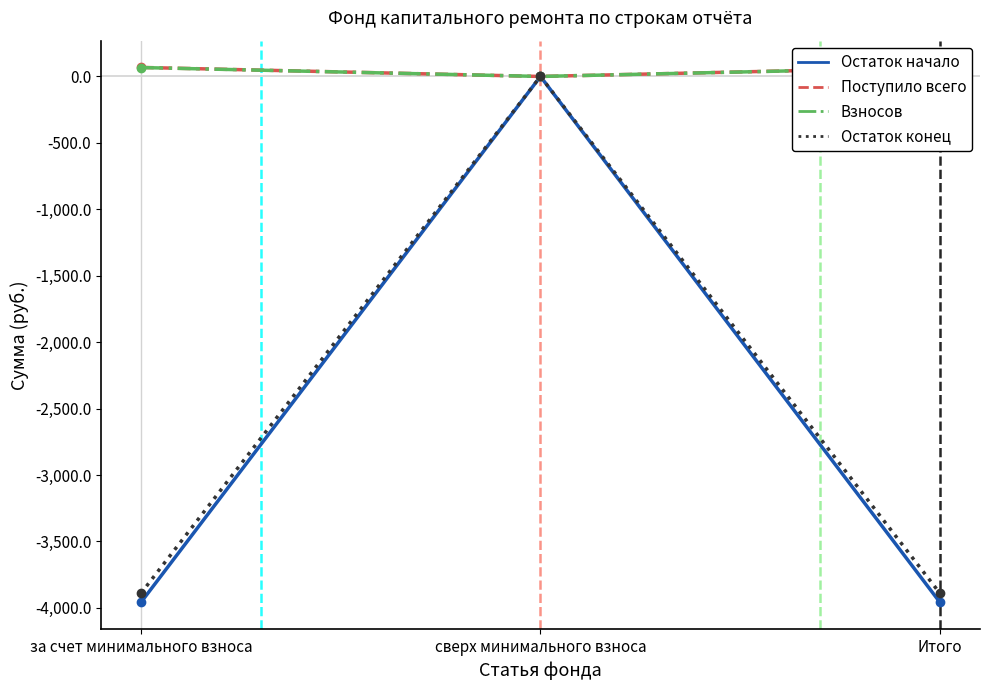

List the series in order of their peak value, highest first.

Поступило всего, Взносов, Остаток начало, Остаток конец